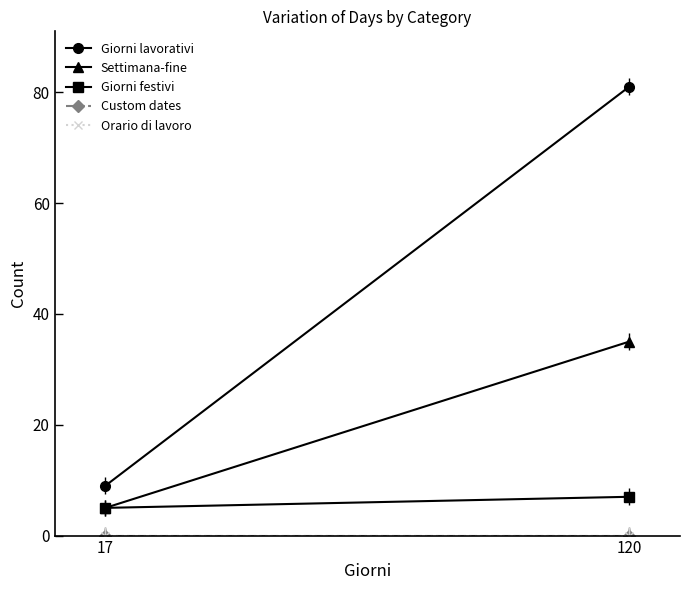

The value of Orario di lavoro at 17 is 0. True or false?

True